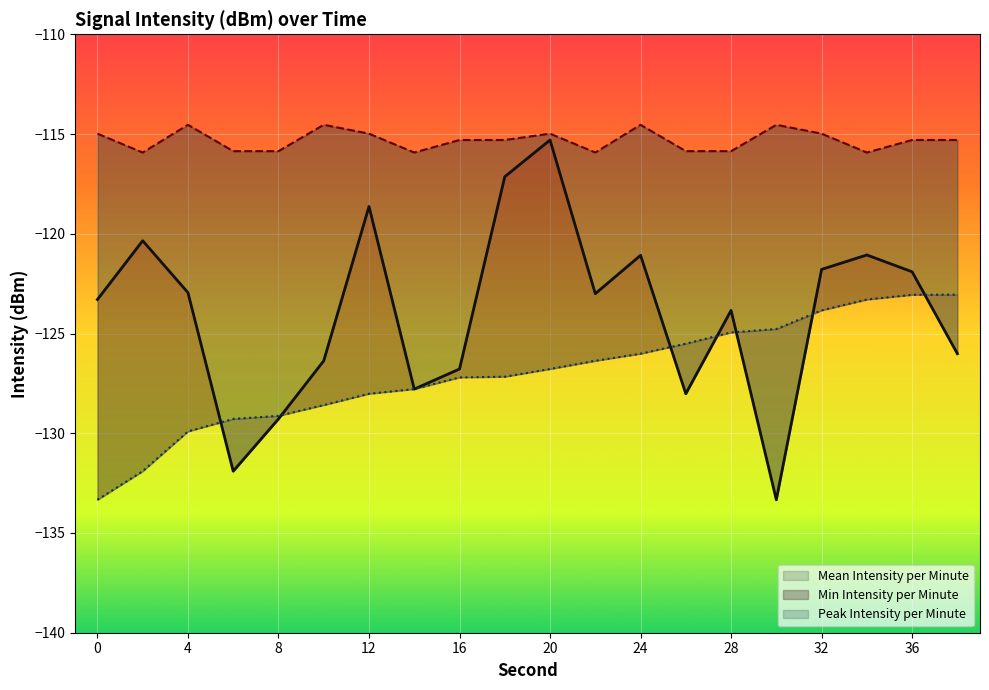

Where do Min Intensity per Minute and Mean Intensity per Minute first cross each other?

4 and 6